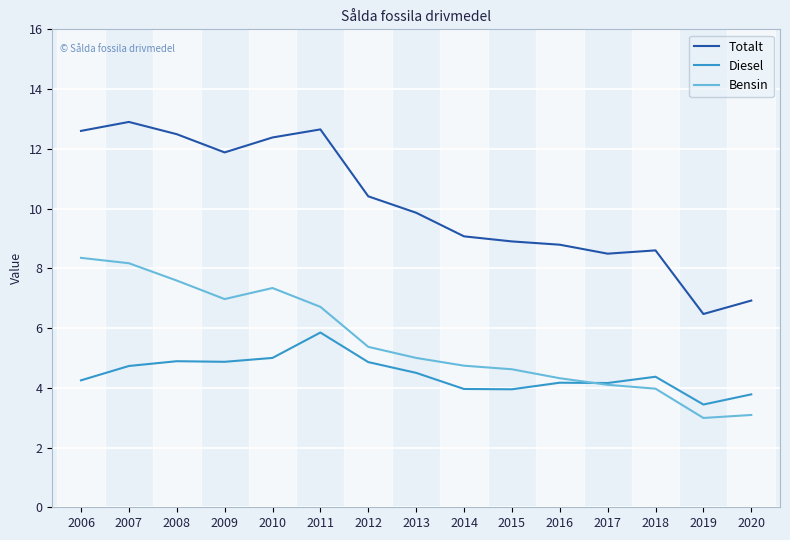

What is the maximum value shown in the chart?

12.9